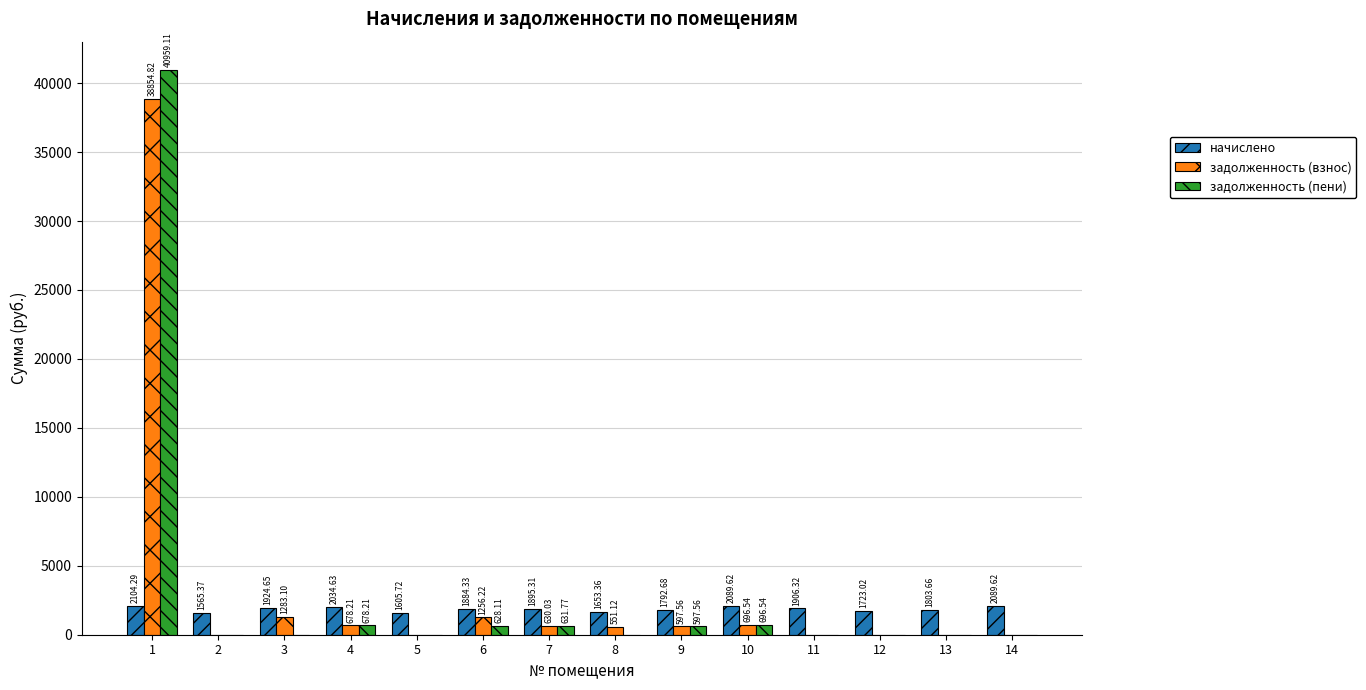

What are all the series names shown in the legend?

начислено, задолженность (взнос), задолженность (пени)